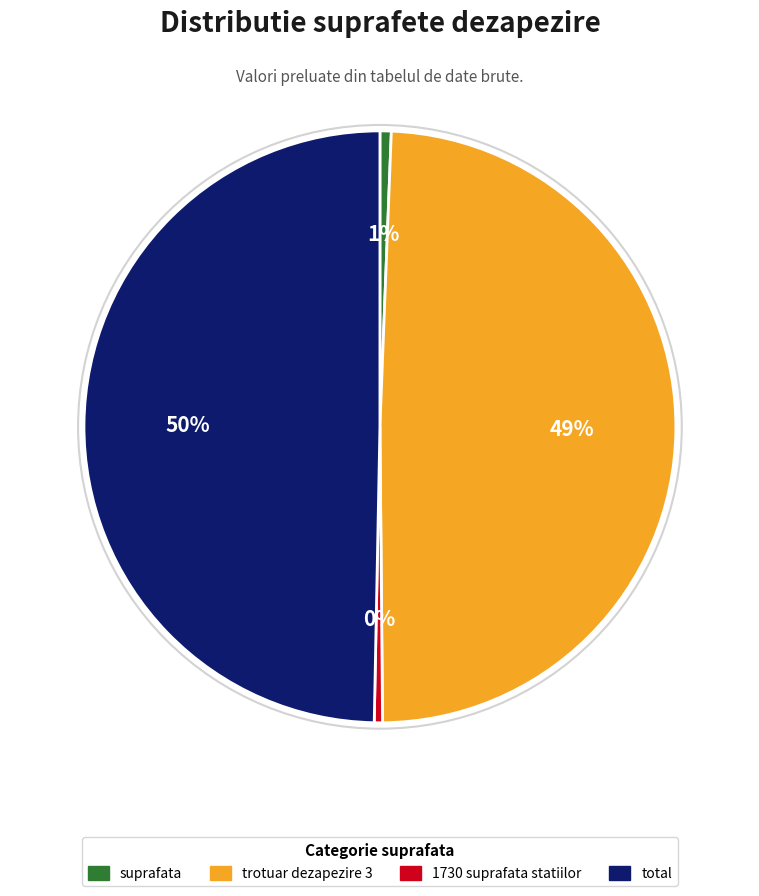

How many slices are in this pie chart?

4